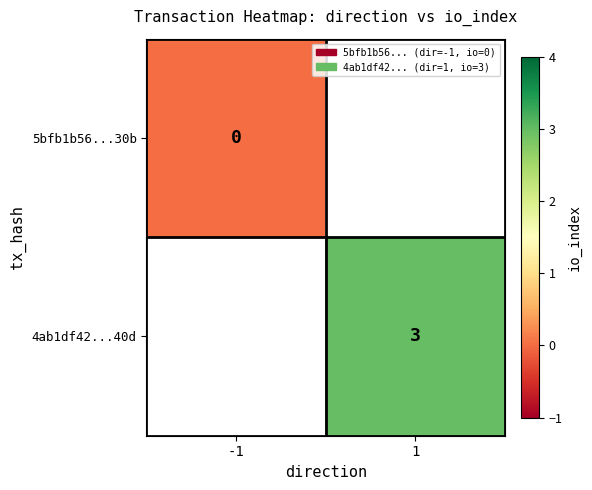

The 4ab1df42...40d series shows 1 at 1. True or false?

False